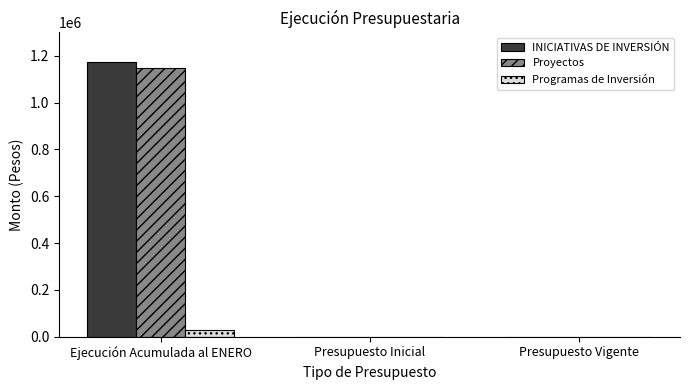

What is the sum of the Programas de Inversión values at Presupuesto Inicial and Ejecución Acumulada al ENERO?

27476